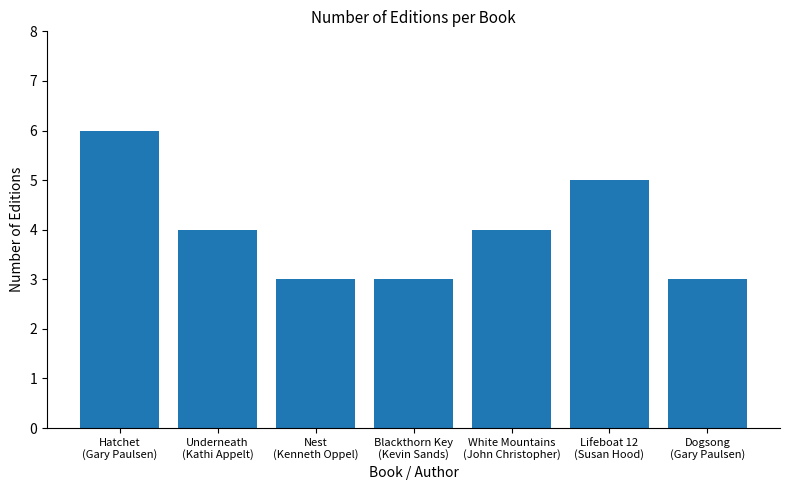

How many values are between 3 and 5?

6